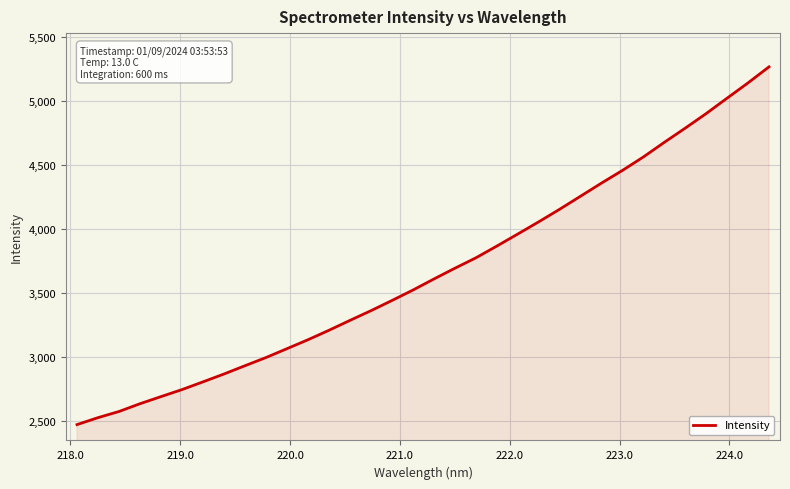

What is the difference between the maximum and minimum values?

2793.6